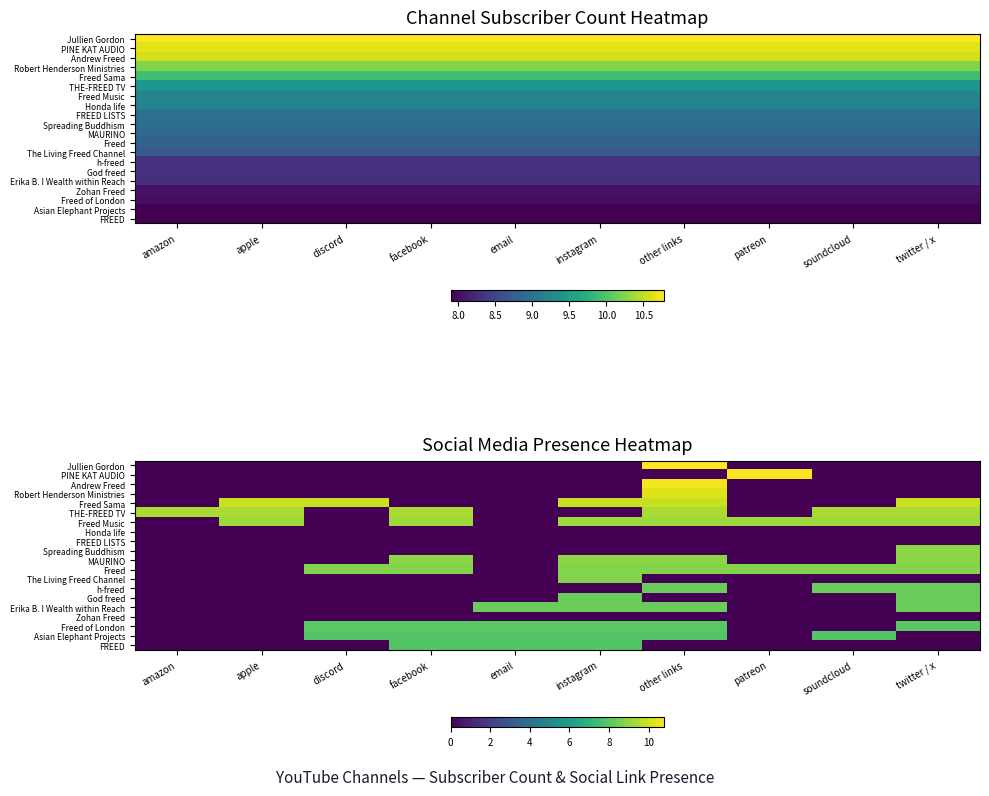

Between apple and patreon, which is larger?

apple